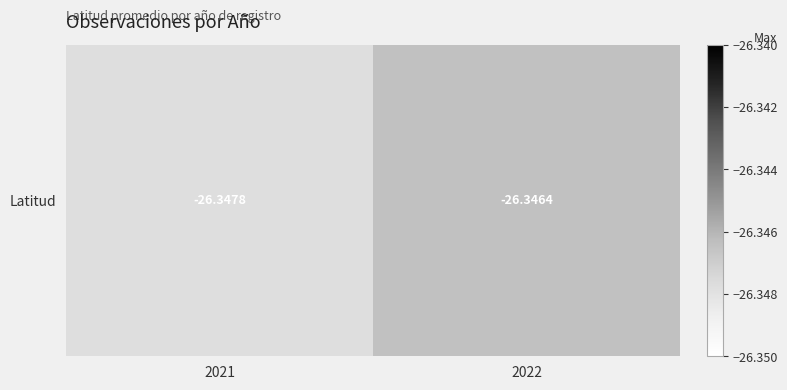

The chart shows a value of -36.2 at 2022. True or false?

False